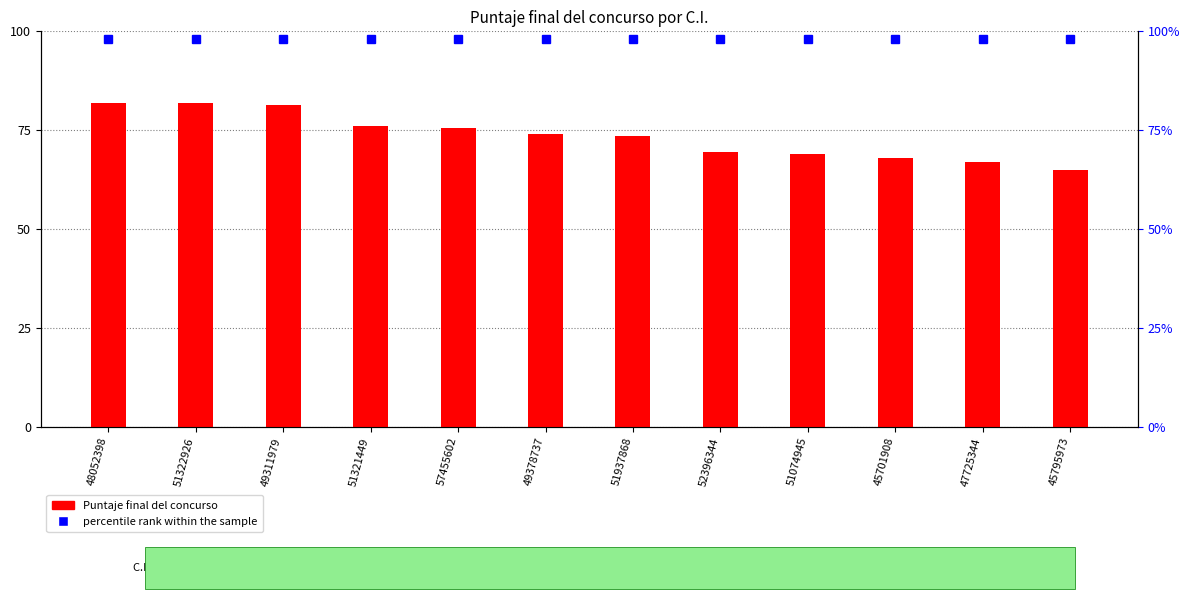

How many bars are there in total?

12